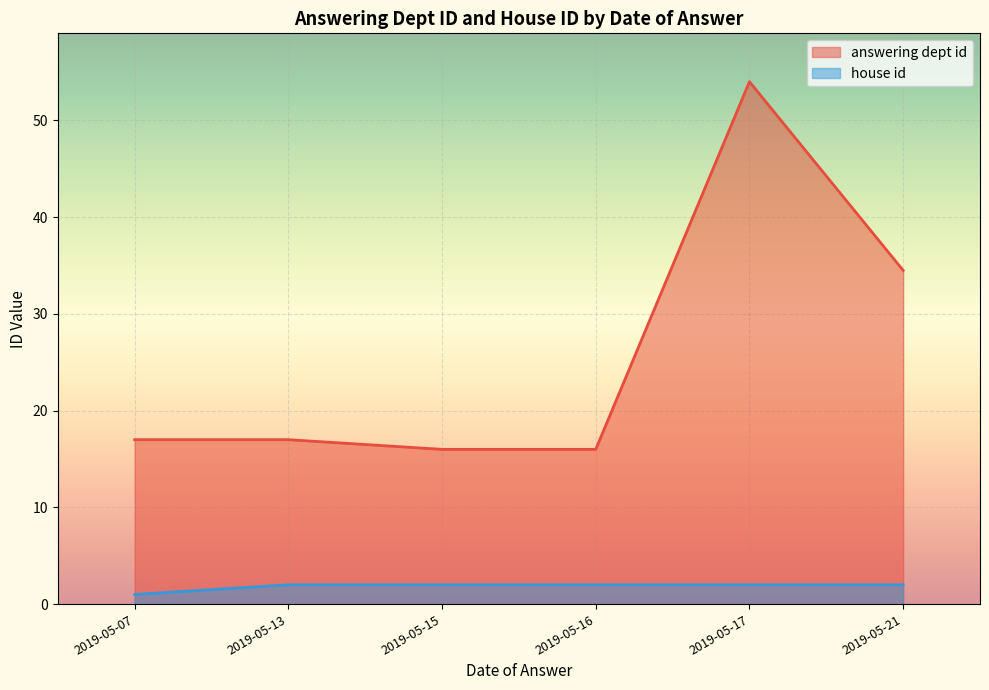

What is the lowest value of the answering dept id series?

16.0